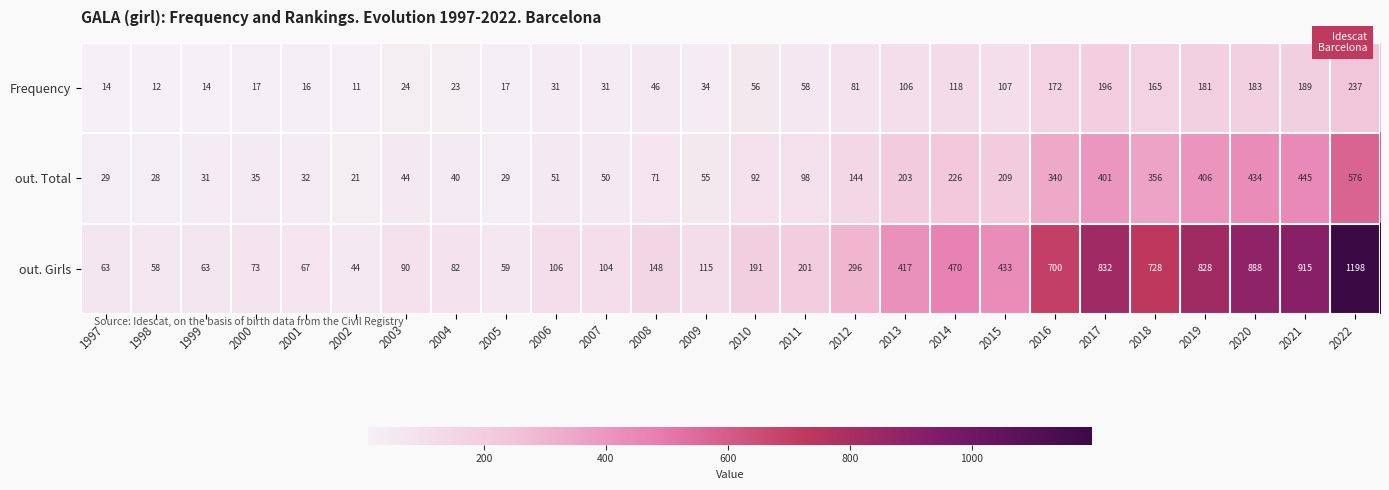

Rank the series by their maximum value, from highest to lowest.

out. Girls, out. Total, Frequency